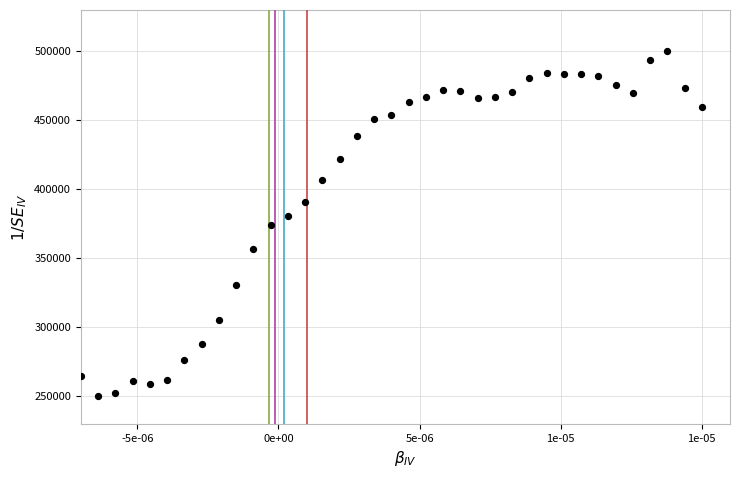

What is the range of Y values (max minus min)?

250000.0